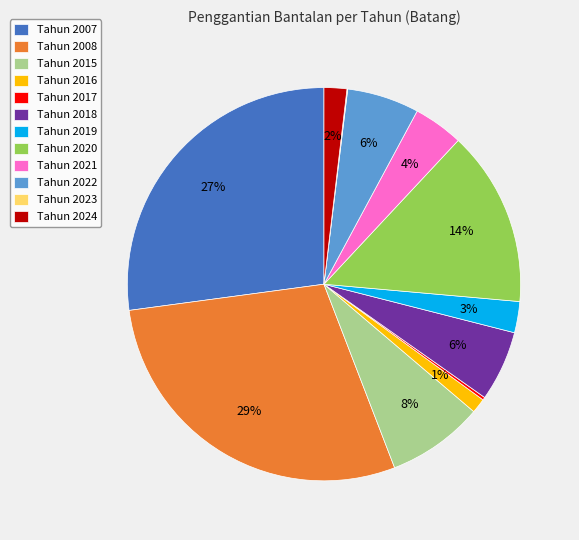

What is the largest slice in the pie chart?

Tahun 2008